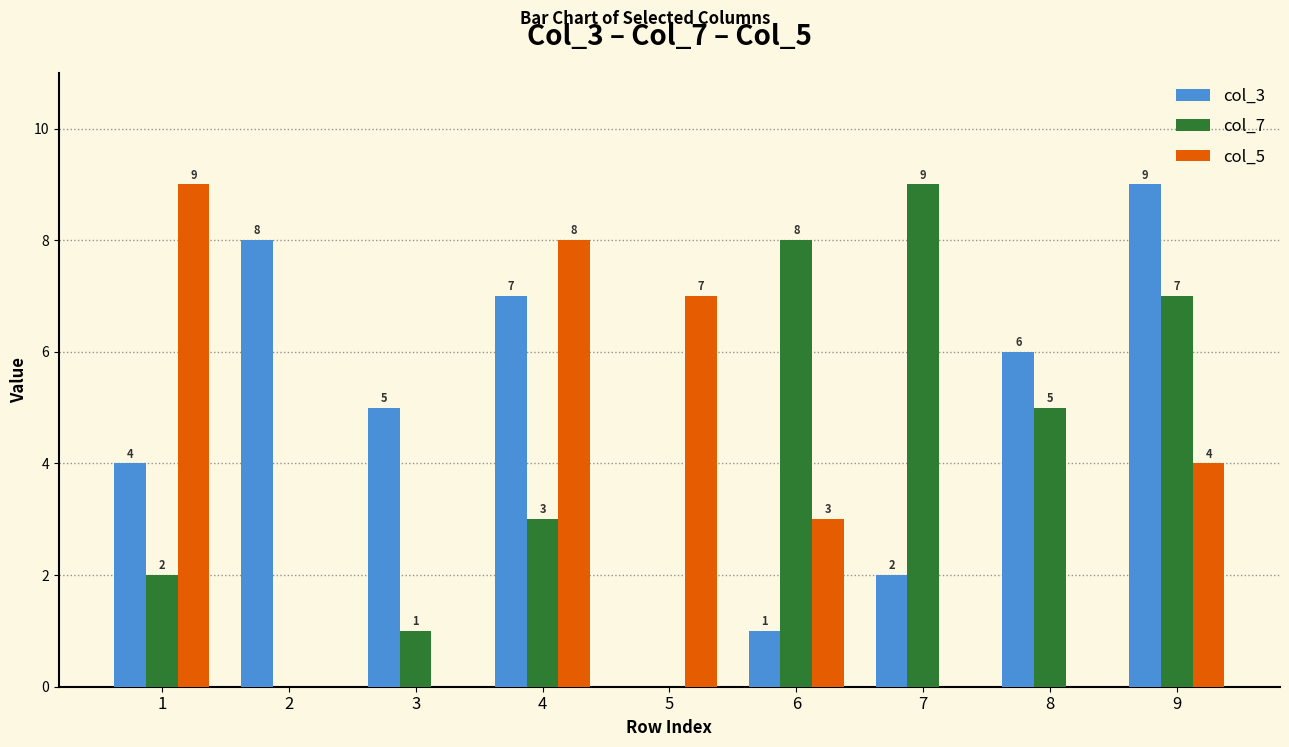

Between 5 and 9, which series saw the biggest shift?

col_3